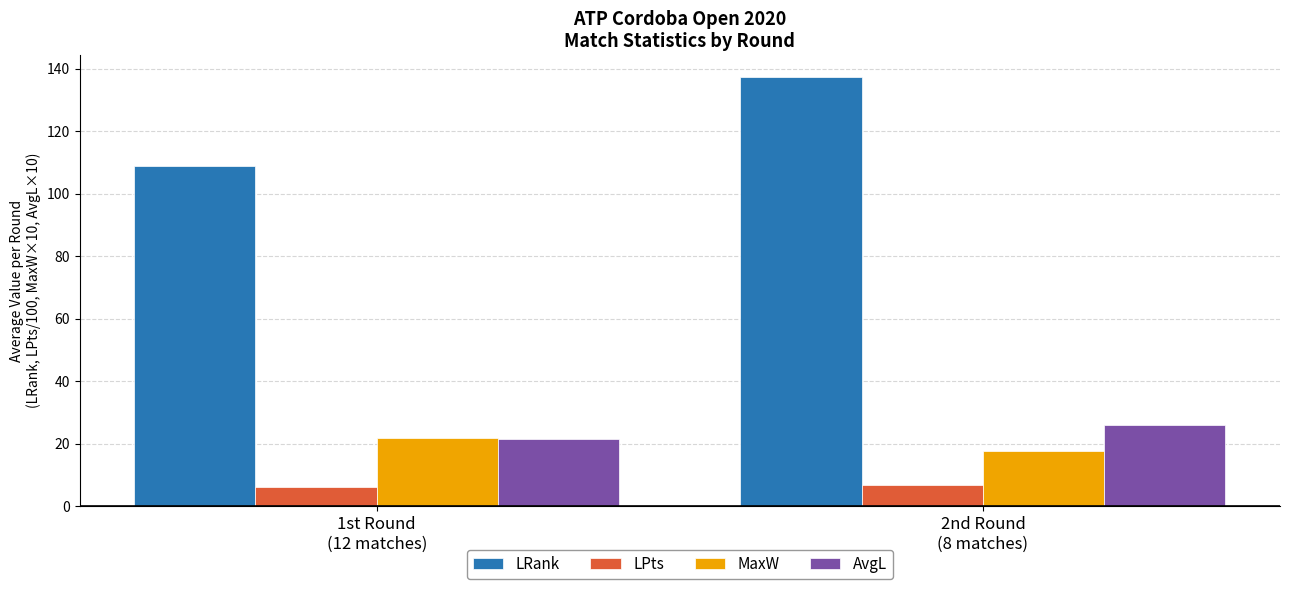

Which series changed the most between 1st Round
(12 matches) and 2nd Round
(8 matches)?

LRank